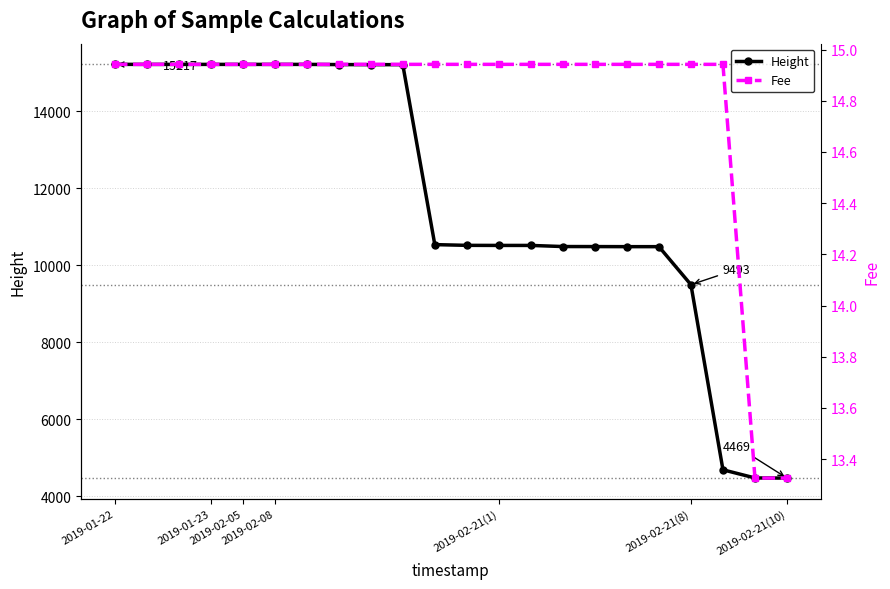

At which label does Fee first exceed 14?

2019-01-22